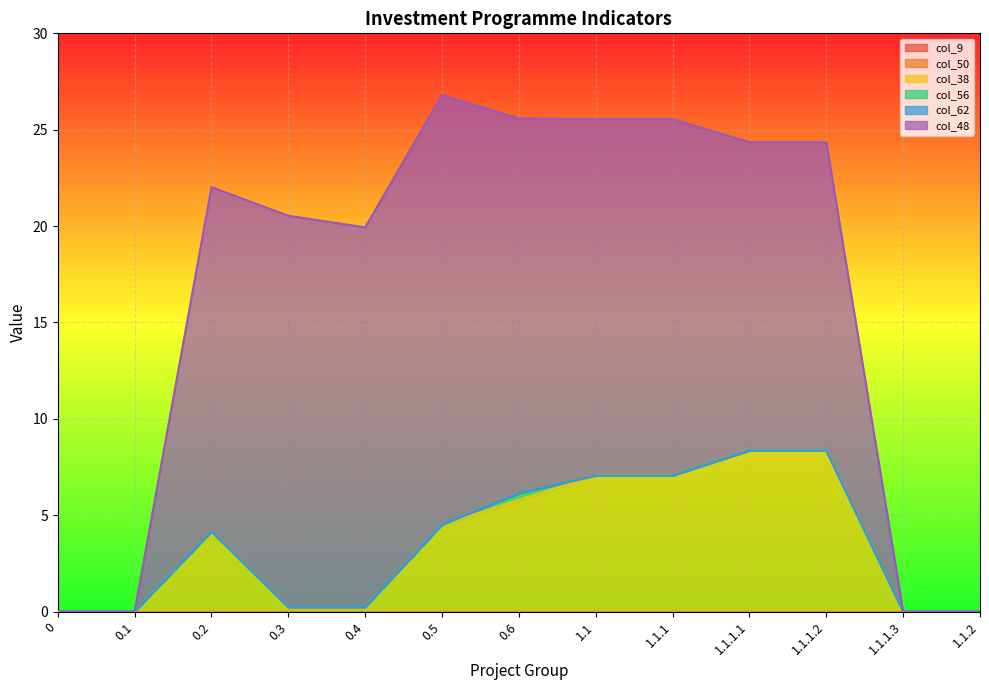

How many data points in col_56 are above 0?

1